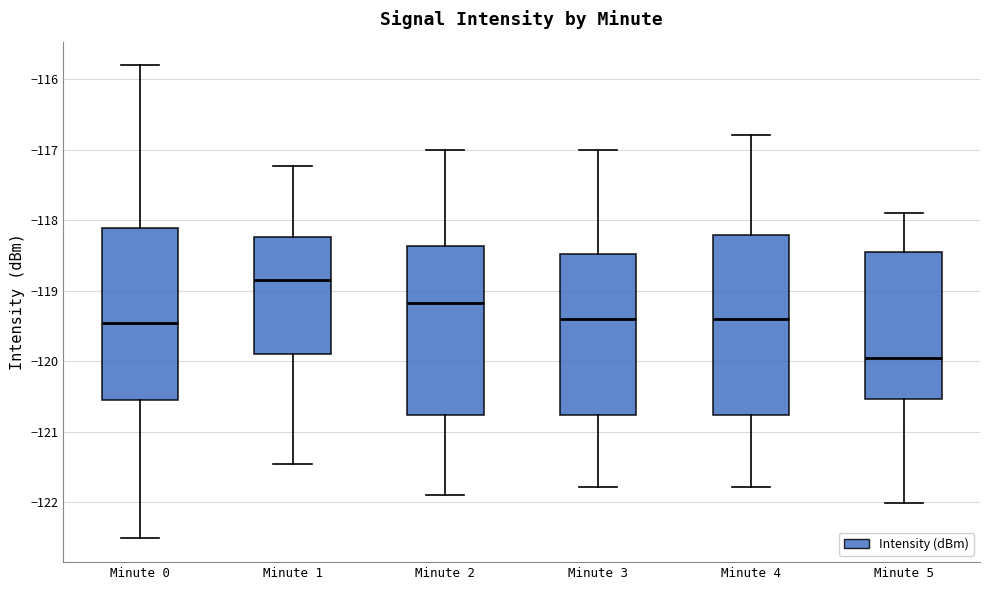

Reading left to right, transcribe this box plot: for each box, give where its median line is, the range the box spans, and where its two whiskers end, as read against the y-axis. The values are not printed on the chart, so give them approximately, as read against the axis.

Minute 0: median -119.5, box -120.5 to -118.1, whiskers -122.5 to -115.8
Minute 1: median -118.8, box -119.9 to -118.2, whiskers -121.5 to -117.2
Minute 2: median -119.2, box -120.8 to -118.4, whiskers -121.9 to -117.0
Minute 3: median -119.4, box -120.8 to -118.5, whiskers -121.8 to -117.0
Minute 4: median -119.4, box -120.8 to -118.2, whiskers -121.8 to -116.8
Minute 5: median -120.0, box -120.5 to -118.5, whiskers -122.0 to -117.9